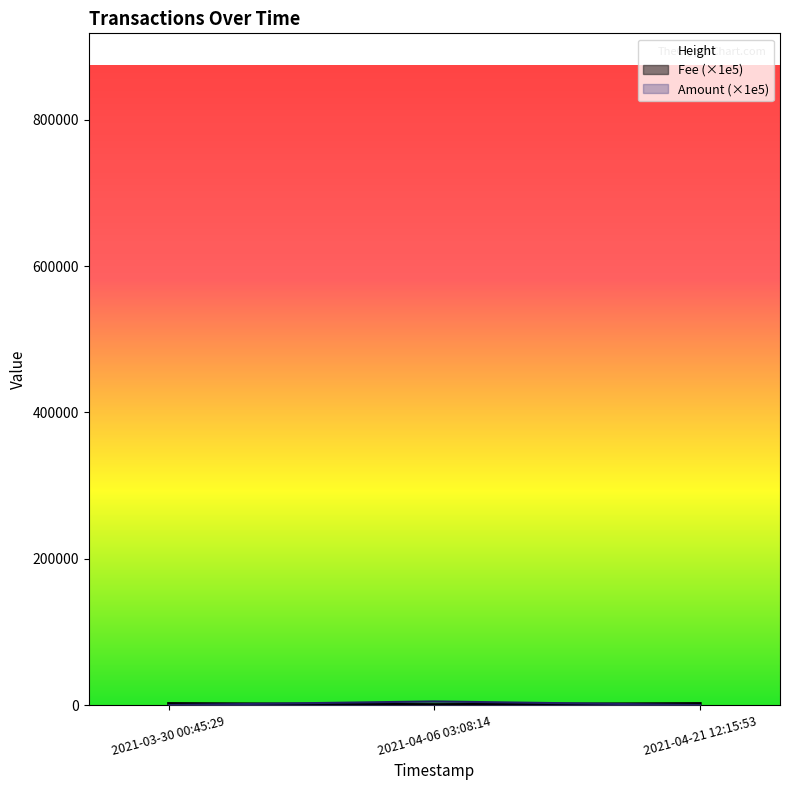

What is the maximum value shown in the chart?

874407.0